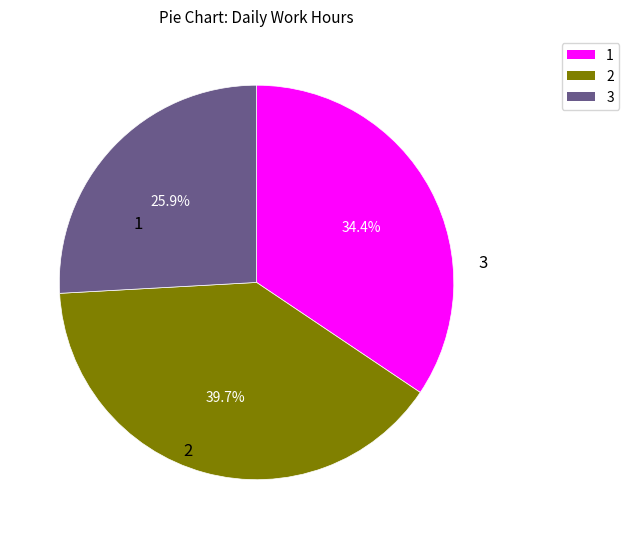

Is there a majority slice in this chart?

No